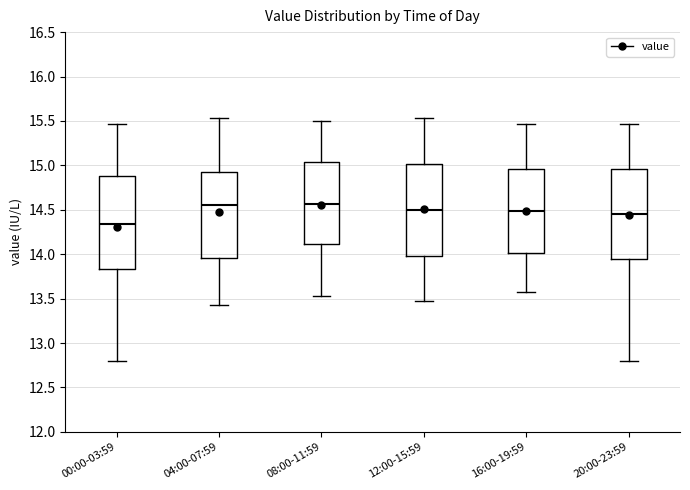

Where is the lower edge of the box for 20:00-23:59 on the y-axis? The values are not printed on the chart, so give them approximately, as read against the axis.

13.95